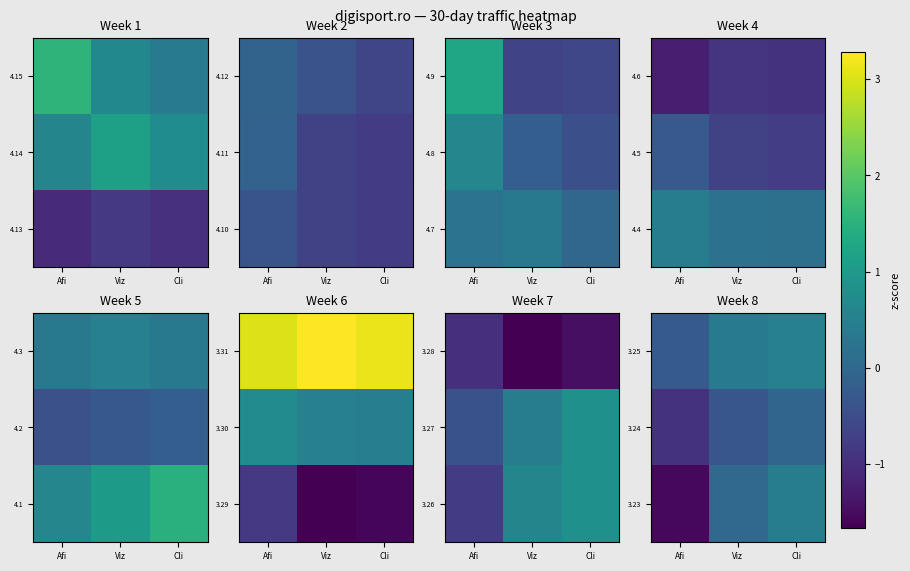

Is it true that 3.24 equals -0.1 at Cli?

False